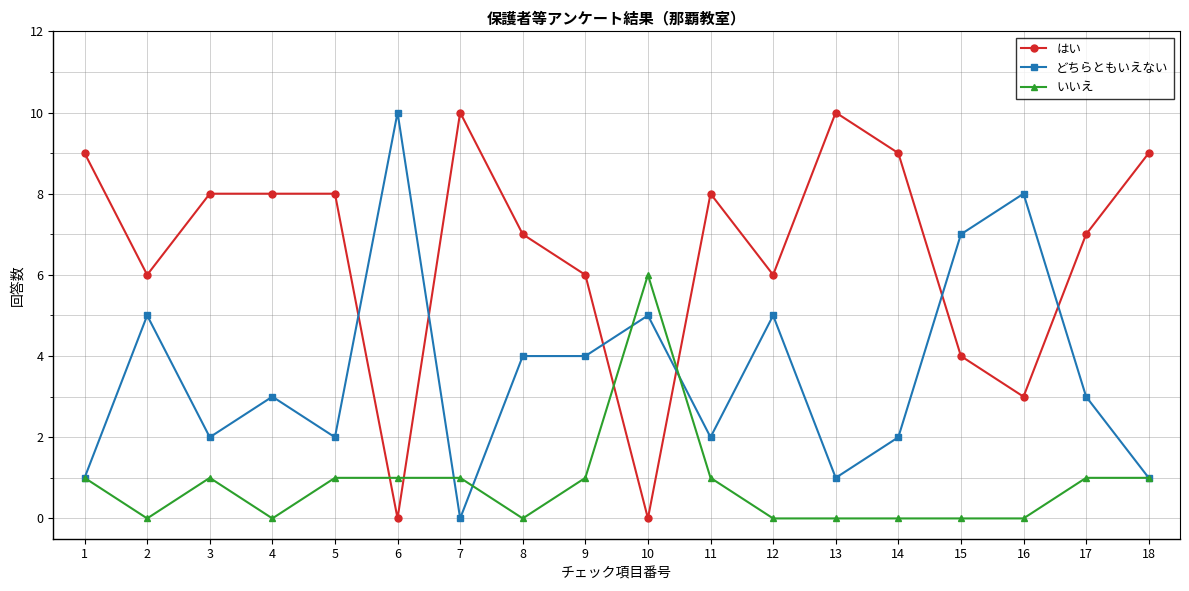

At which category does いいえ reach its first local valley?

2